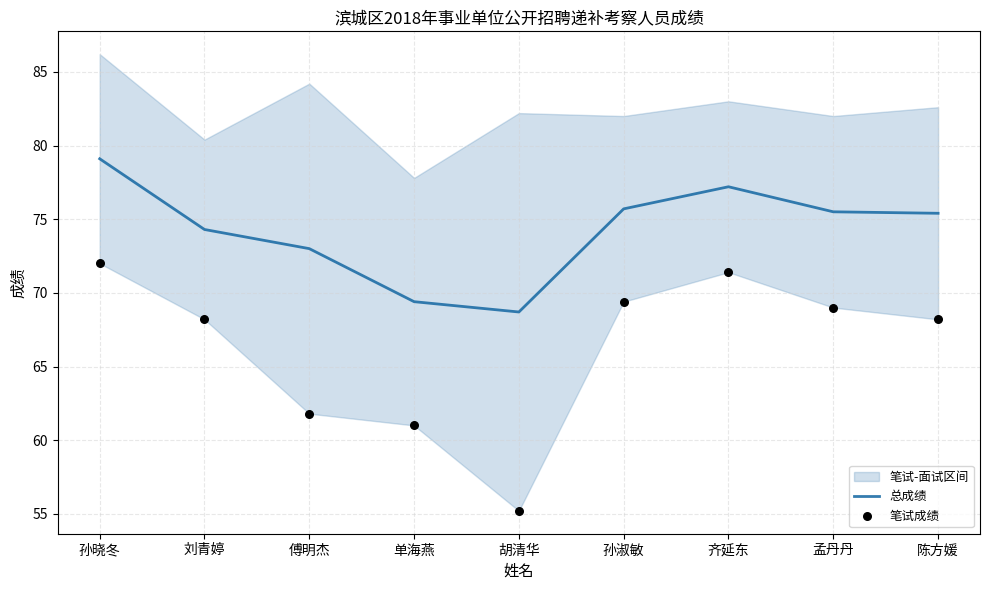

Which series has the largest total across all categories?

总成绩